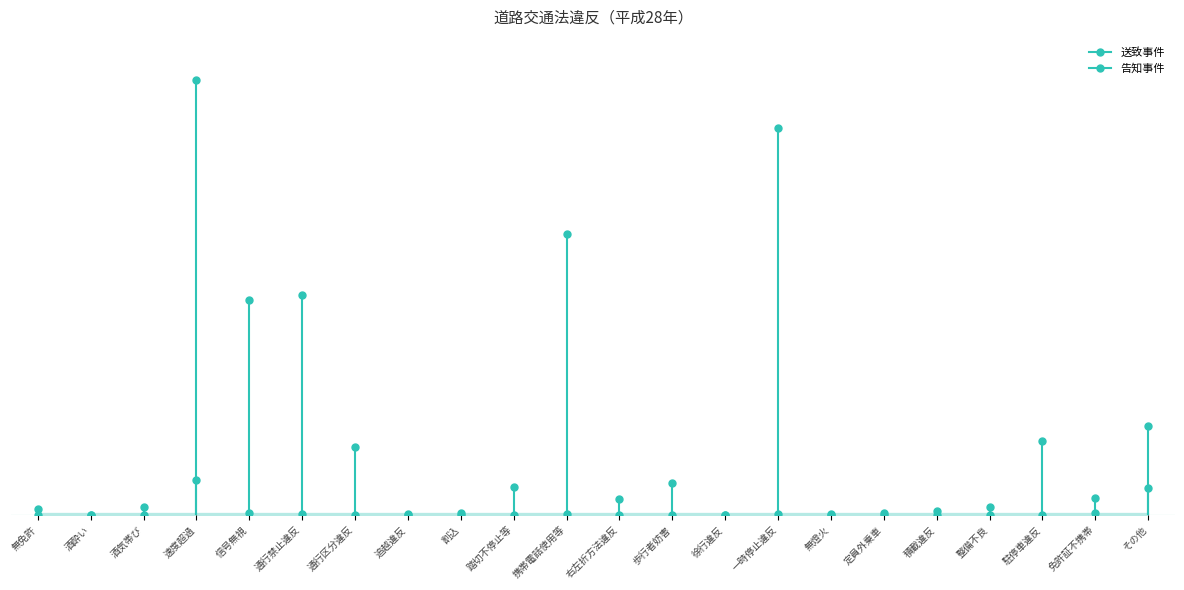

How many lines are shown in the chart?

2